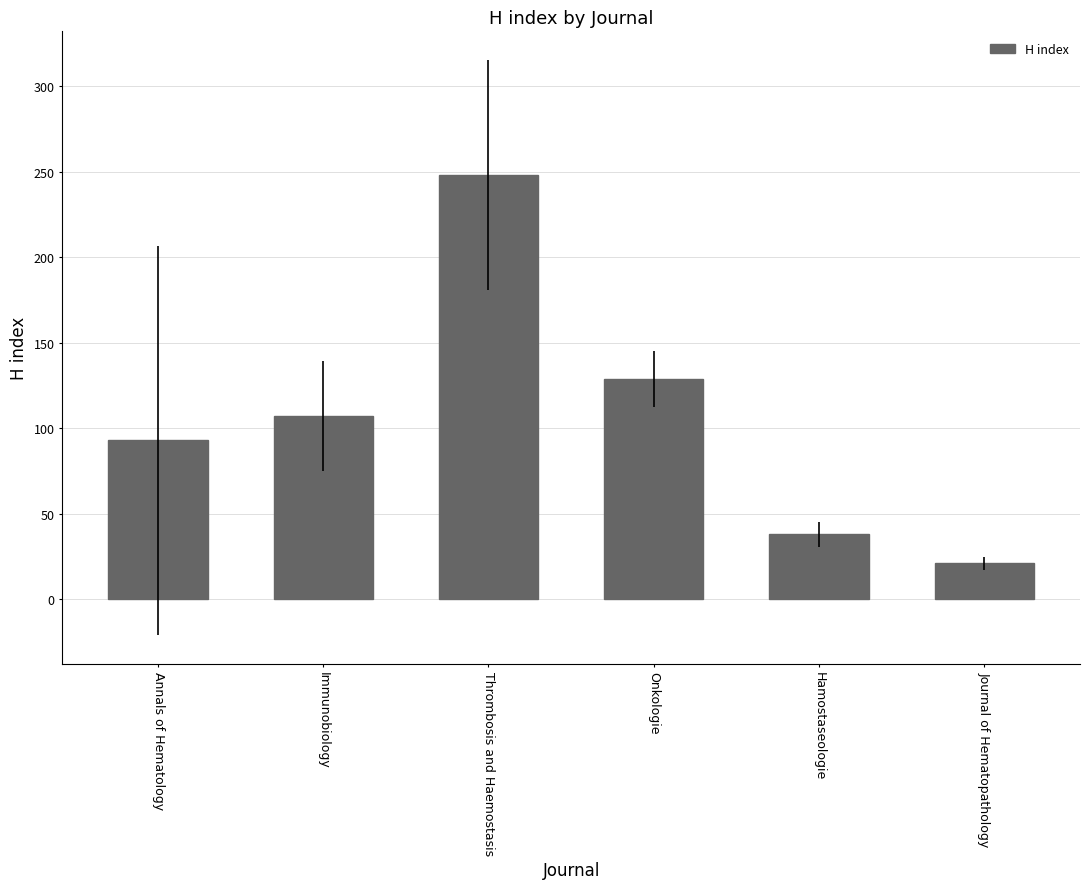

How many distinct data groups are displayed?

1